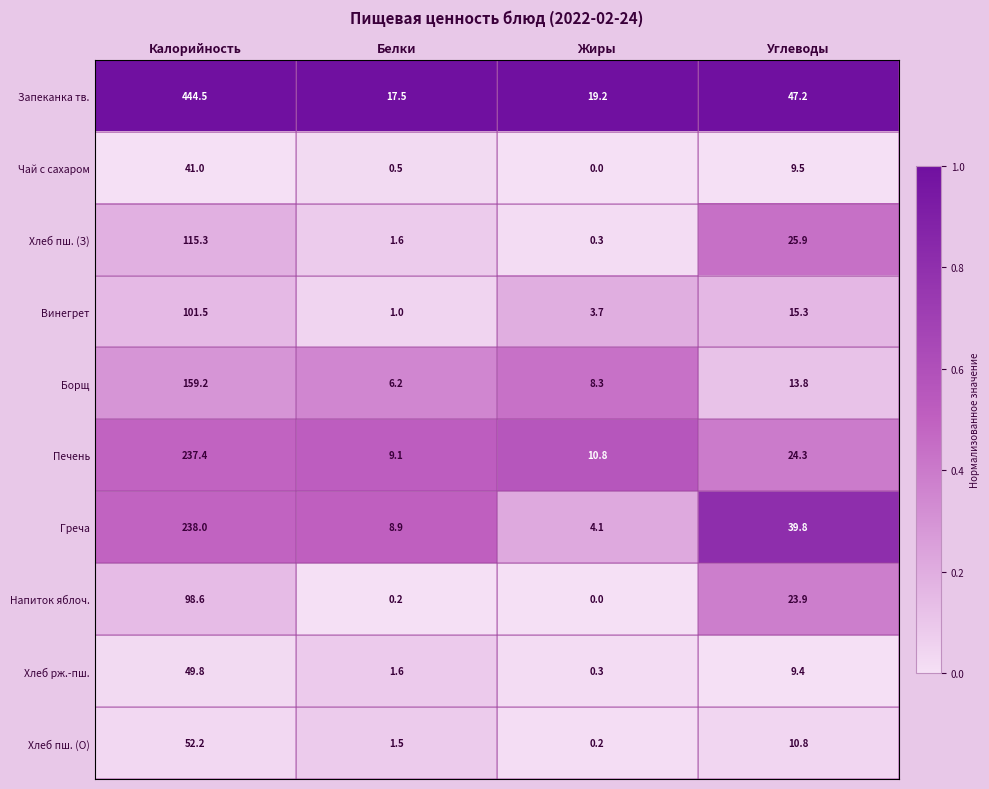

At which label is Запеканка тв. closest to 231?

Углеводы